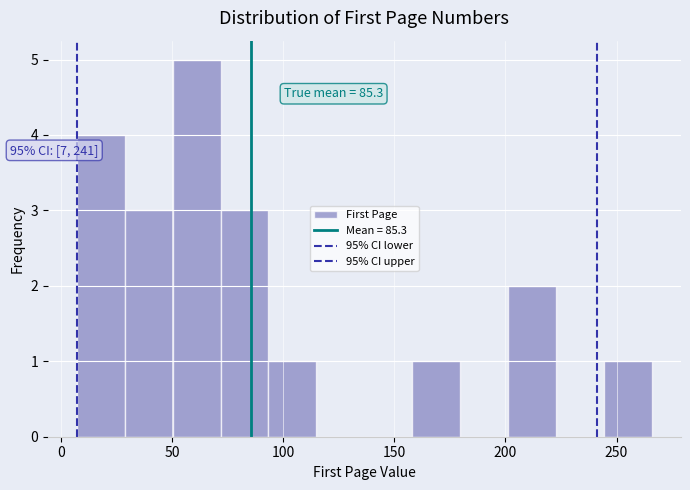

Which range on the x-axis has the tallest bar?

50 to 70